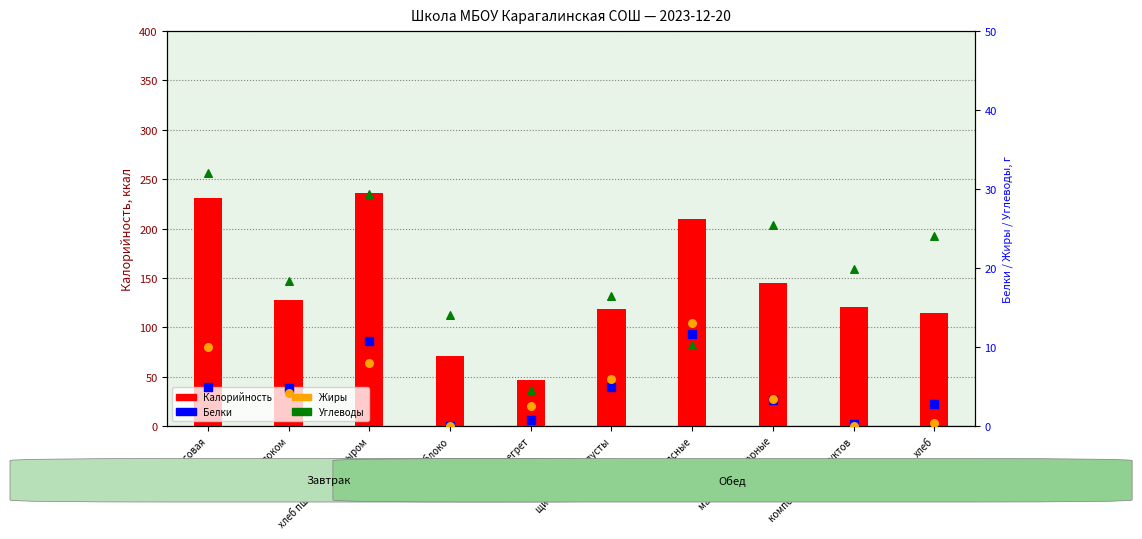

Is the value of Калорийность at щи с свежей капусты greater than the value of Углеводы at какао с молоком?

Yes